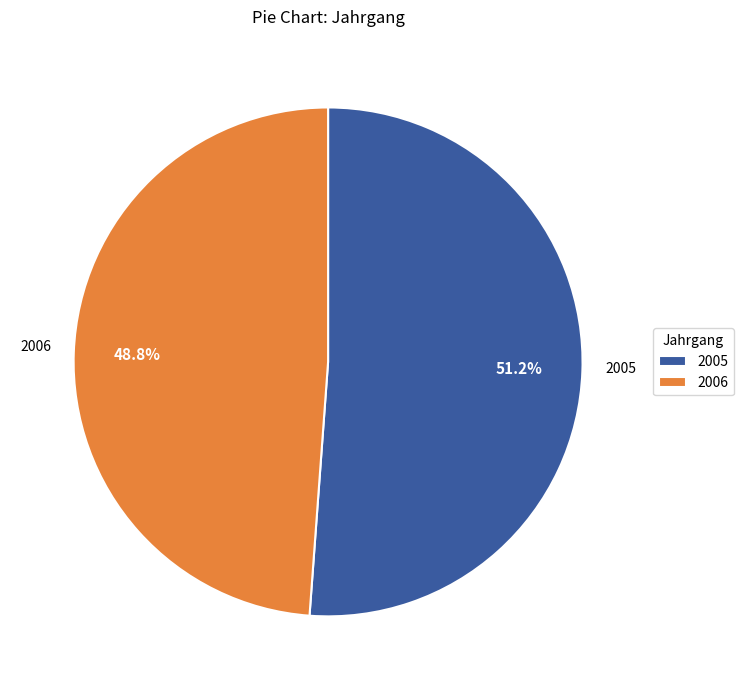

Is the sum of 2006 and 2005 greater than half?

Yes